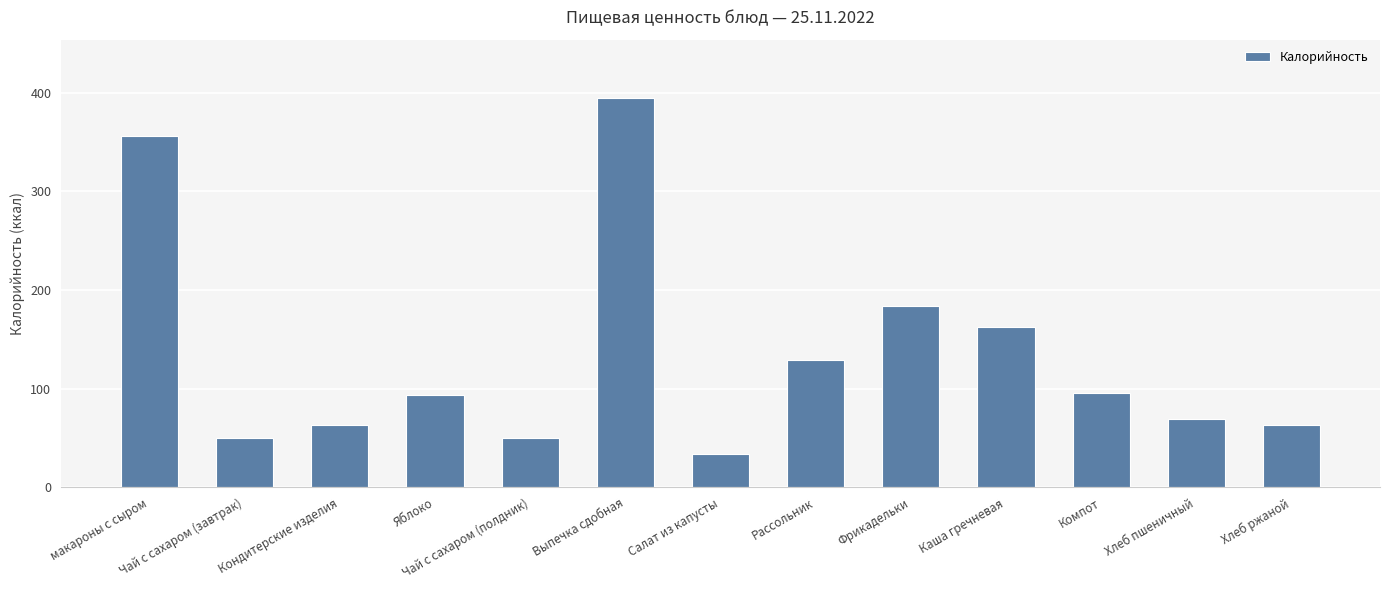

What is the approximate value at макароны с сыром?

356.3